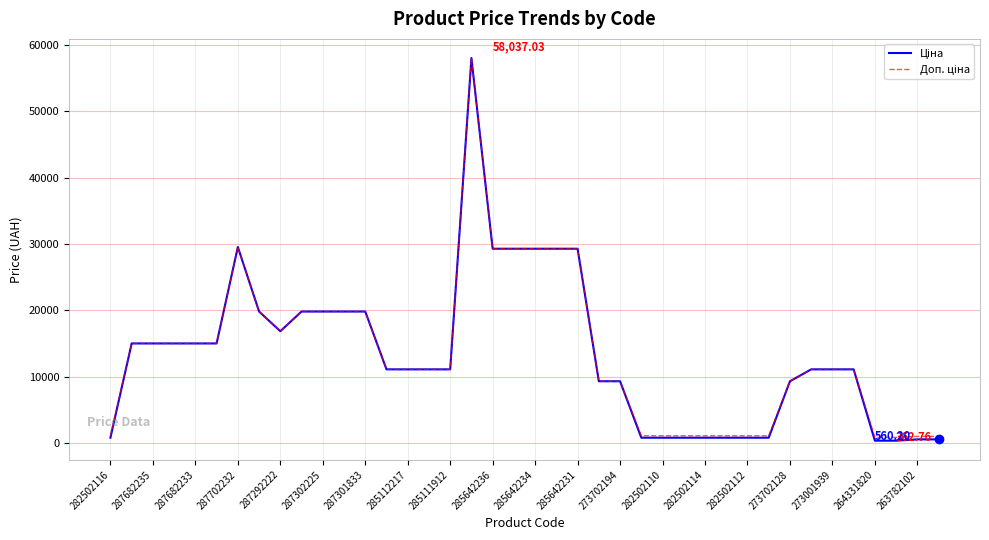

How many lines are shown in the chart?

2